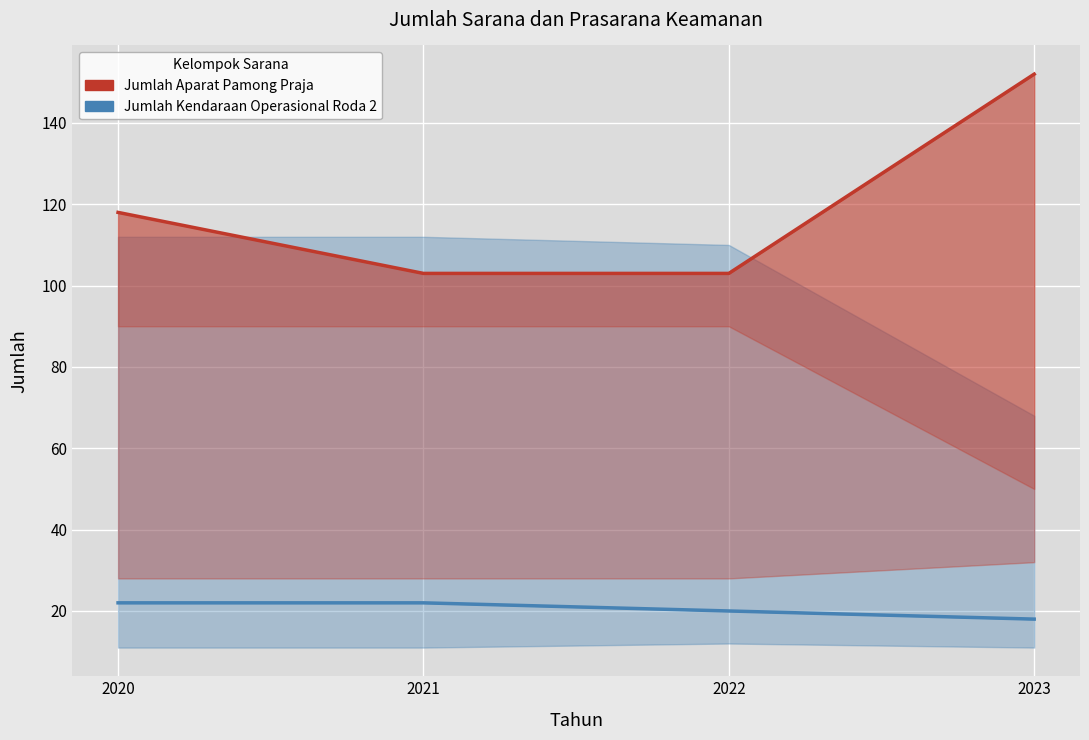

The Jumlah Kendaraan Operasional Roda 2 series shows 28 at 2022. True or false?

False